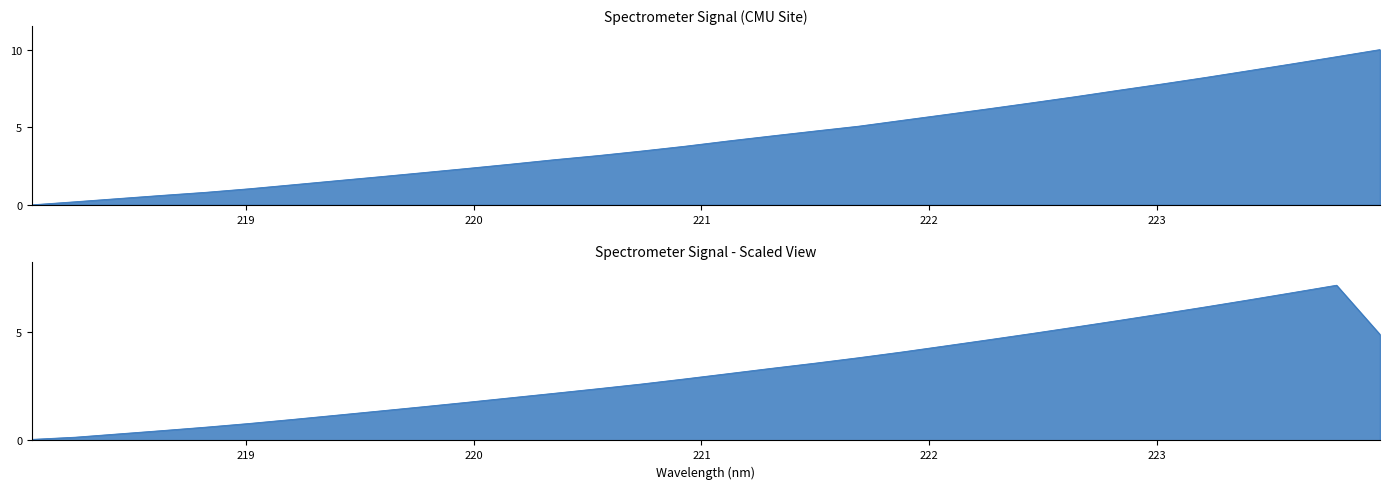

What is the sum of all values?

138.1